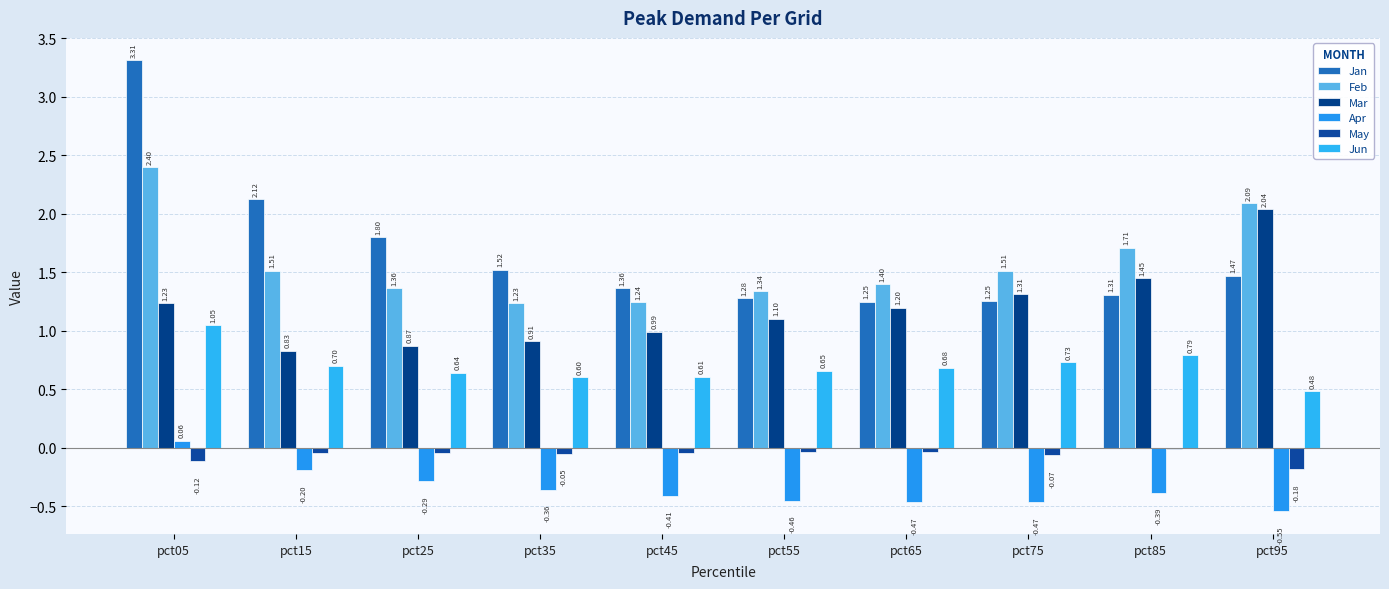

How many categories are shown in the chart?

10